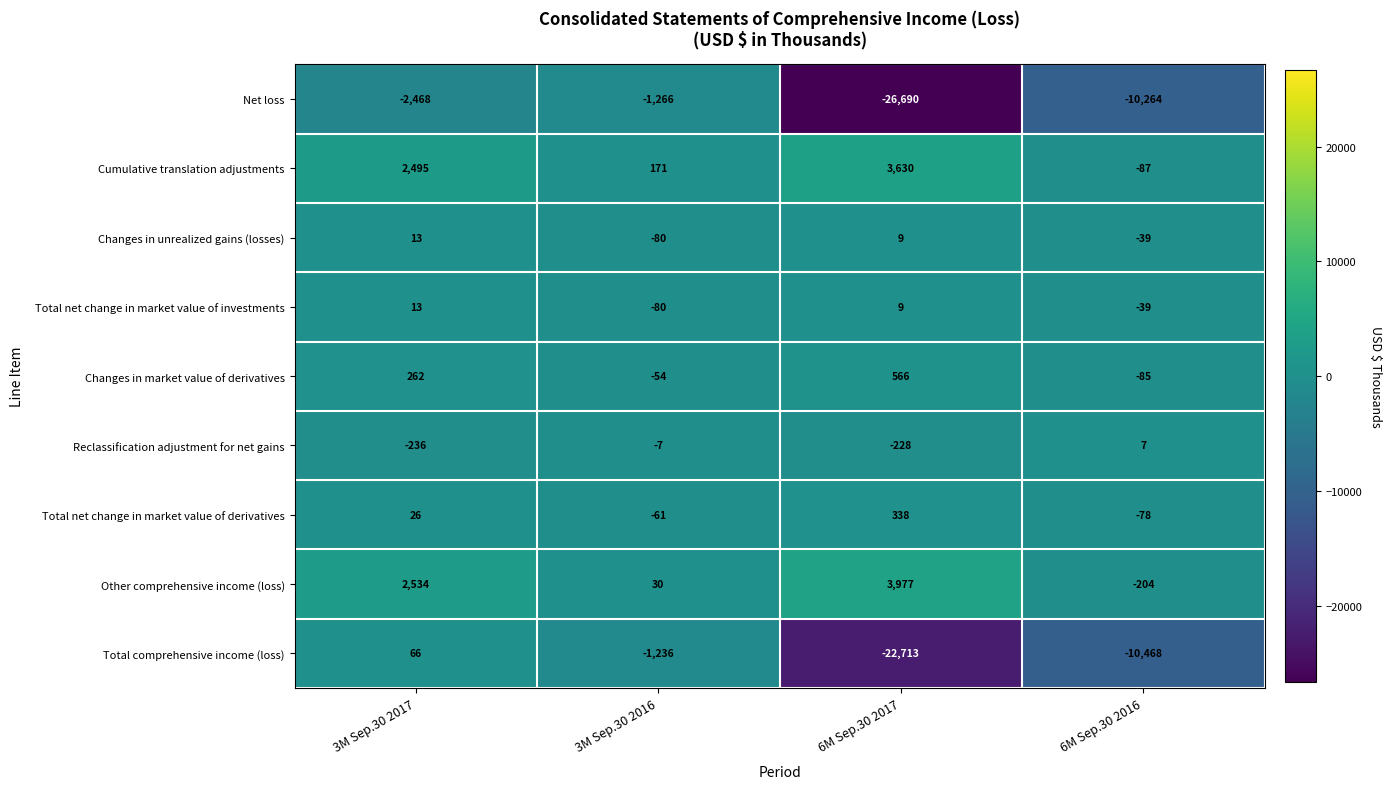

What is the difference between the maximum and minimum values in the Total net change in market value of derivatives series?

416